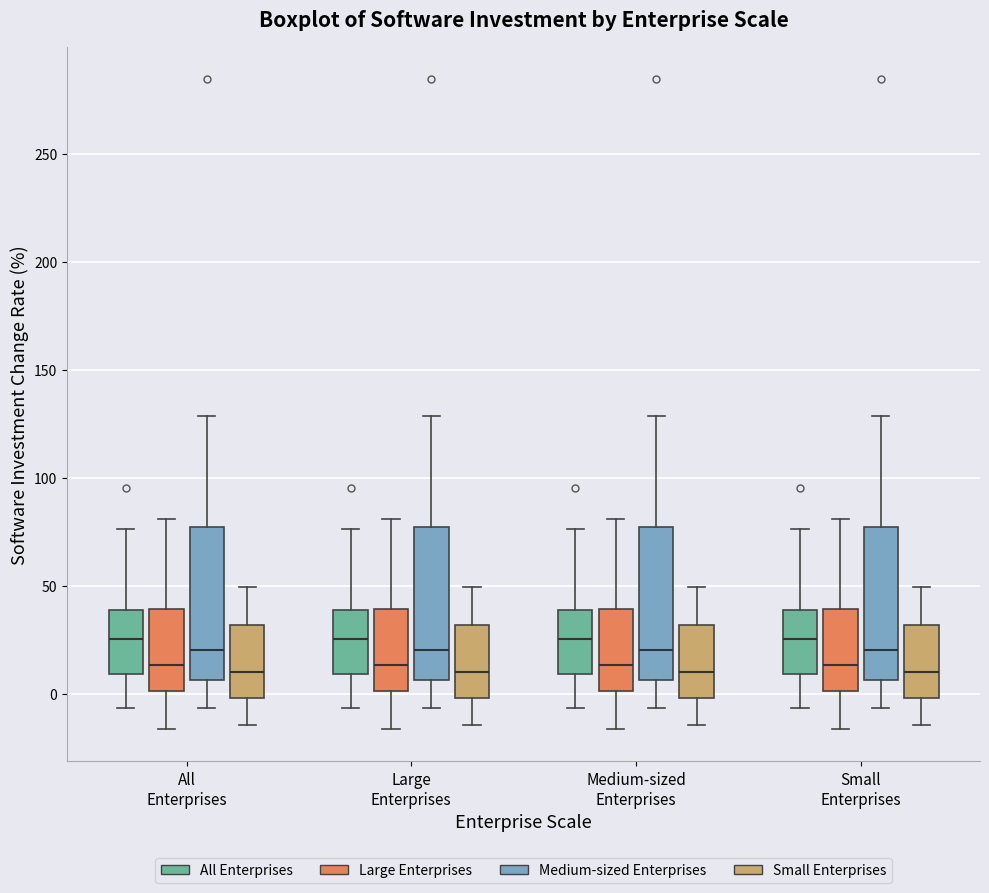

Where is the lower edge of the box for All Enterprises (All Enterprises) on the y-axis? The values are not printed on the chart, so give them approximately, as read against the axis.

10